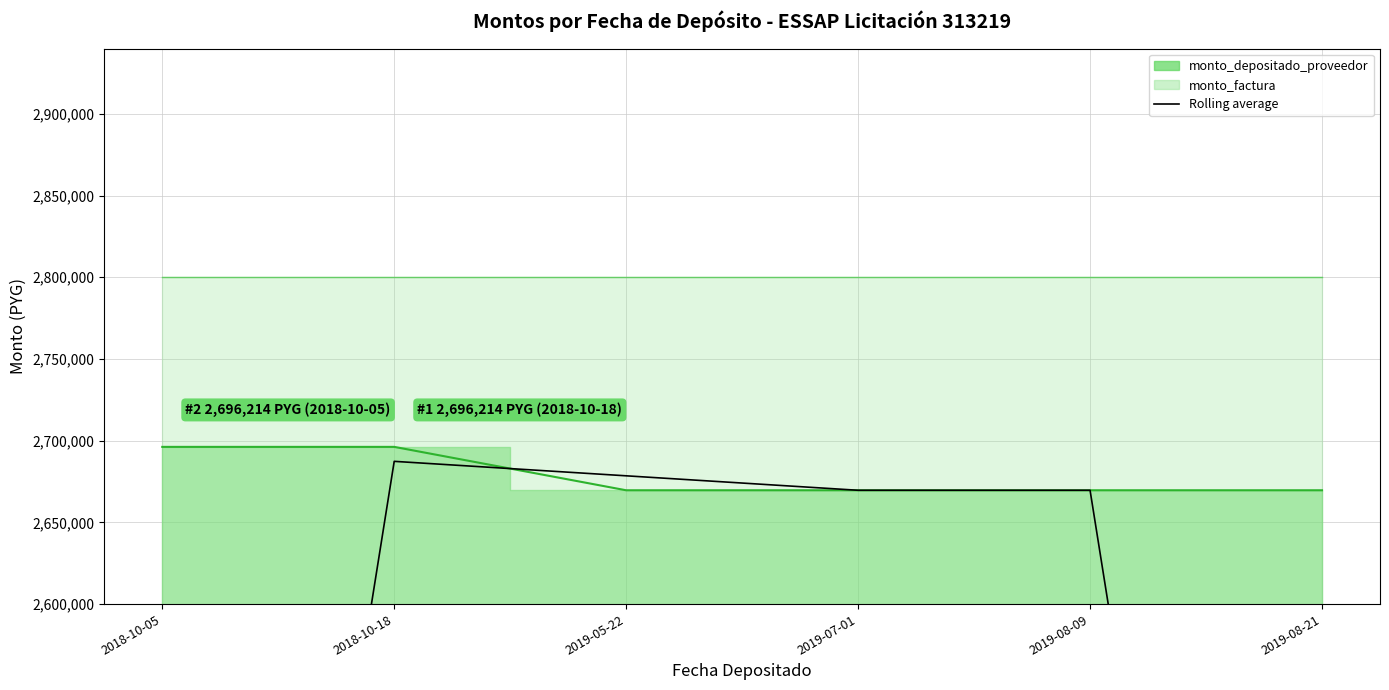

Reading left to right, list all the values displayed in this chart.

2018-10-05=1797476.0	2018-10-18=2687360.3	2019-05-22=2678506.7	2019-07-01=2669653.0	2019-08-09=2669653.0	2019-08-21=1779768.7